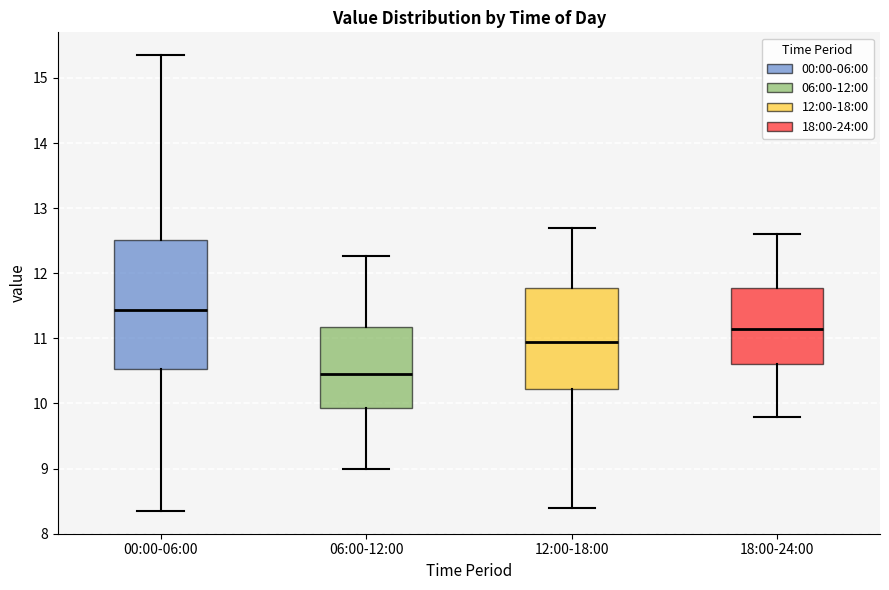

Comparing the boxes themselves (not the whiskers), which one is the tallest?

00:00-06:00